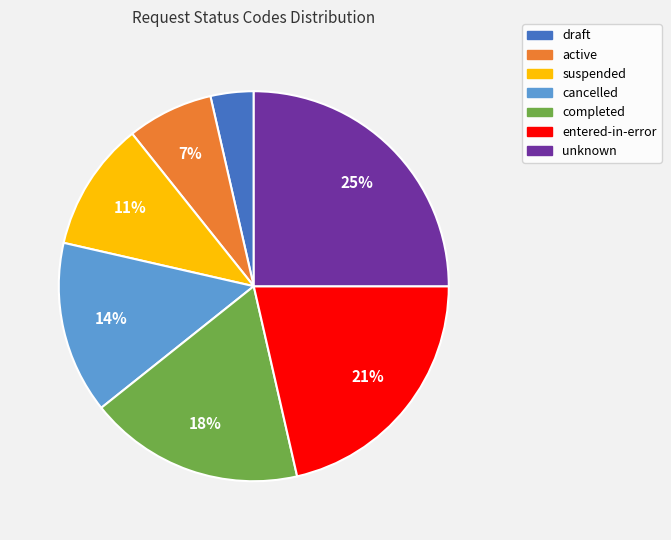

To the nearest percent, what is the average slice percentage?

14%